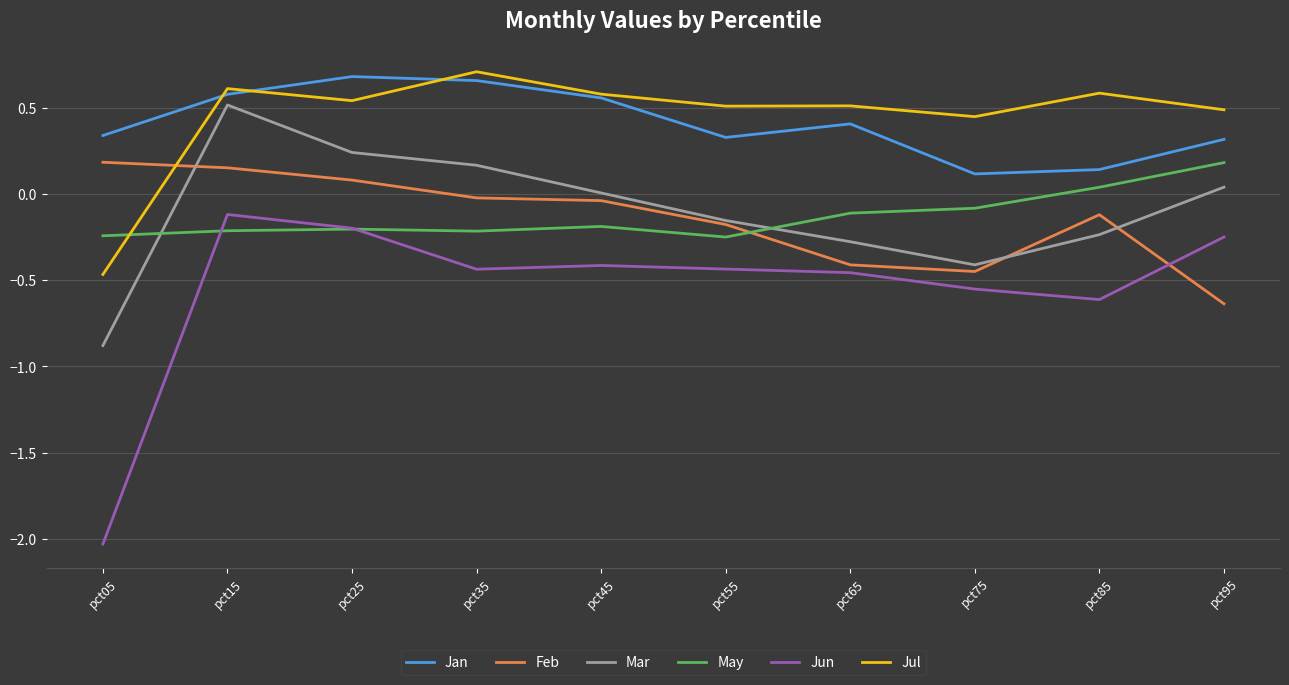

What is the spread (max minus min) of values at pct65?

1.0